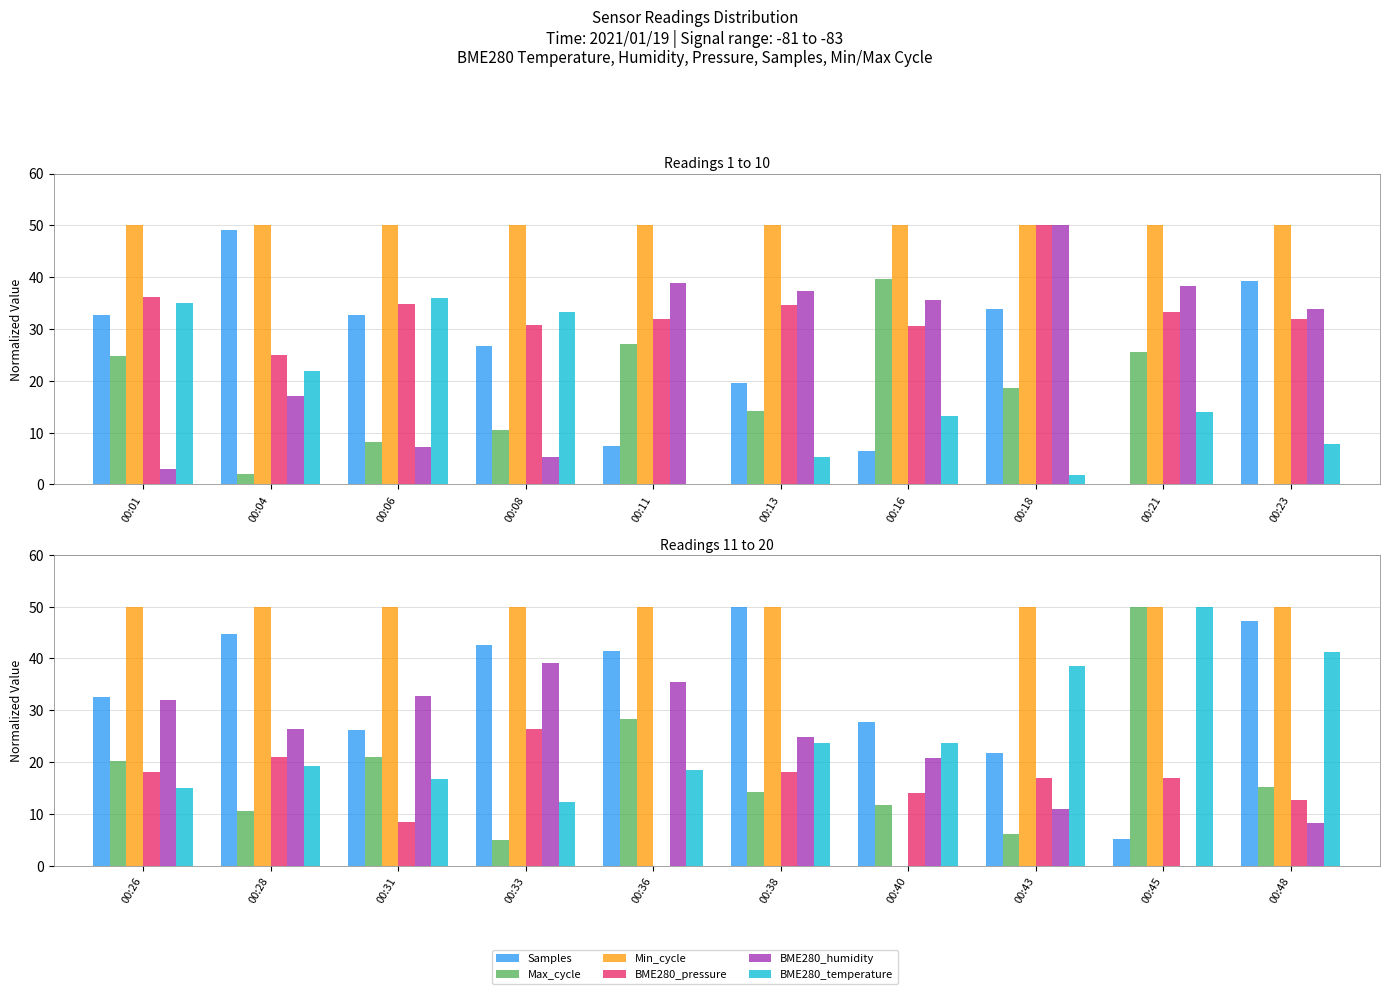

What is the value of the Samples bar at the 10th from the left?

47.3